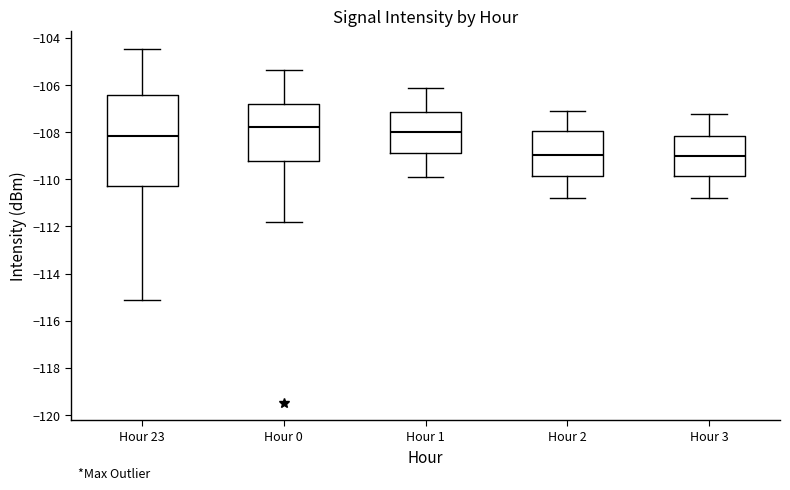

Where does the median line of the box for Hour 0 sit on the y-axis? The values are not printed on the chart, so give them approximately, as read against the axis.

-107.8